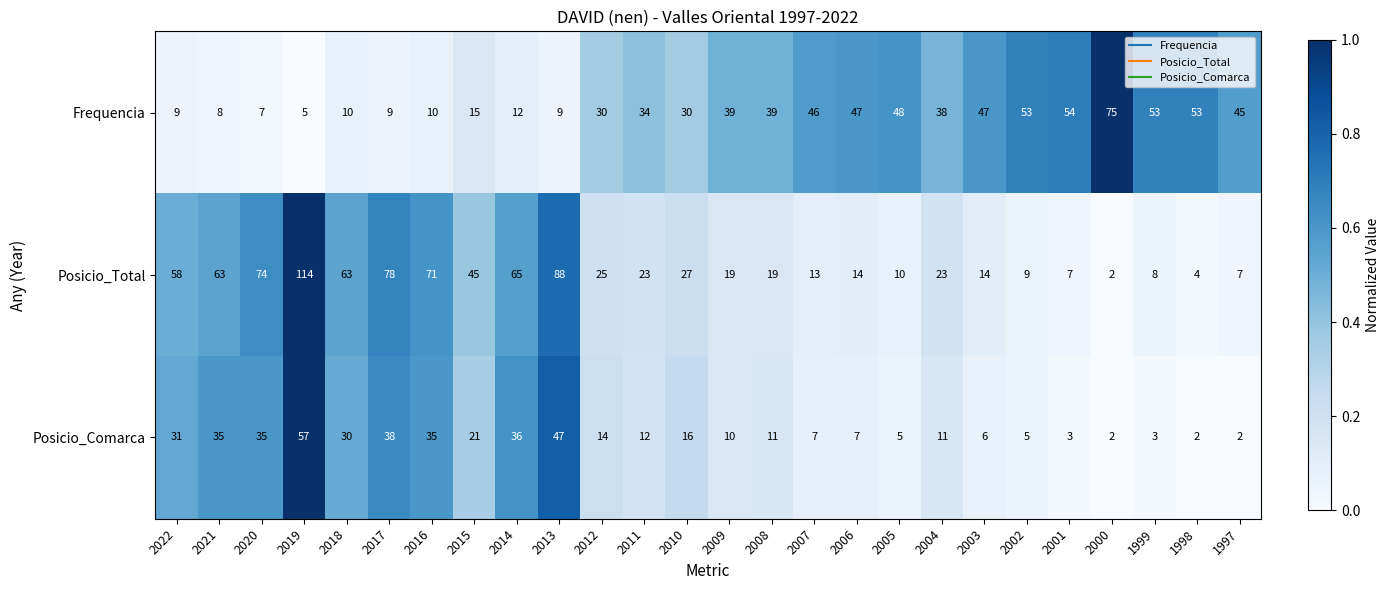

Which label corresponds to the largest value in the chart?

2019